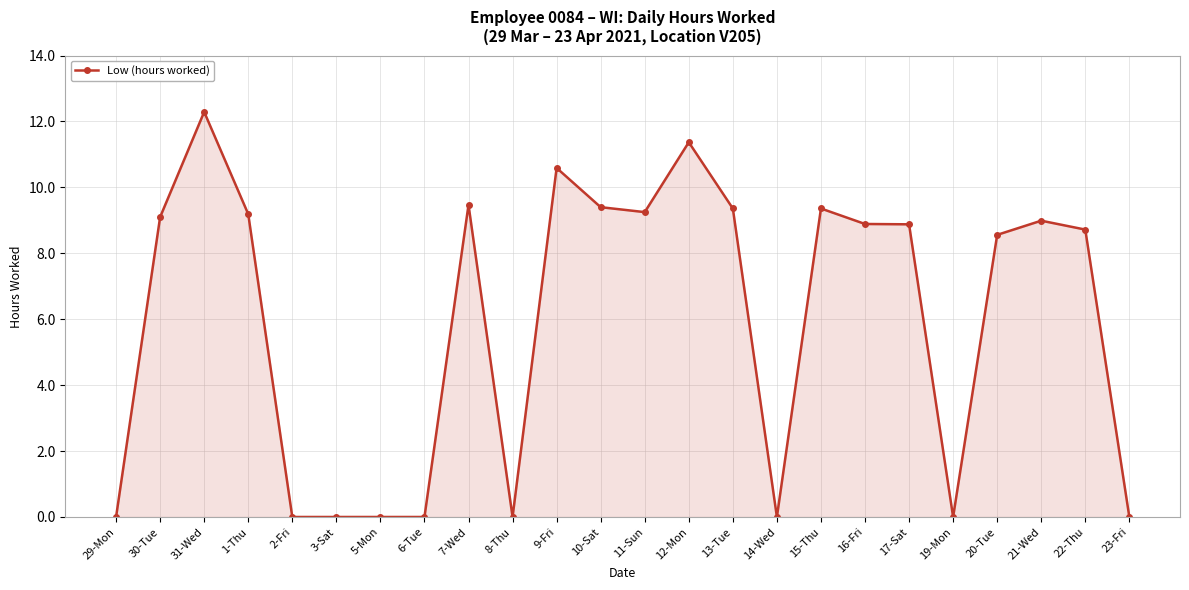

What is the difference between the values at 7-Wed and 31-Wed?

2.8